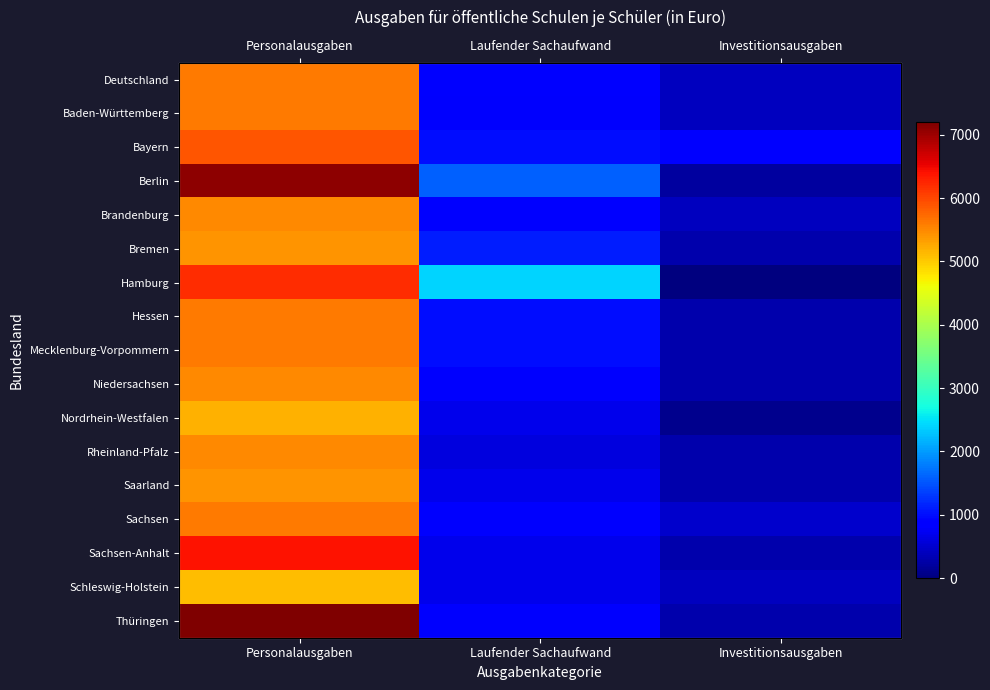

Which label corresponds to the largest value in the chart?

Personalausgaben